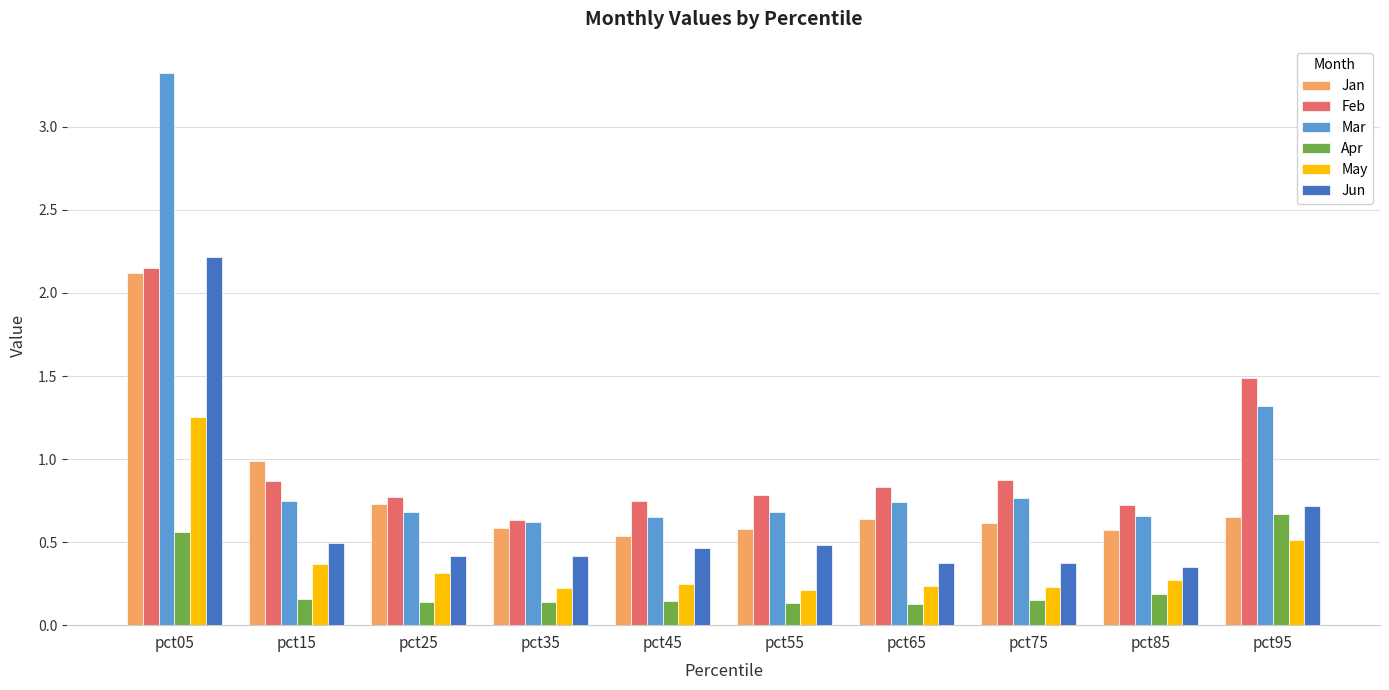

What is the sum of the Jan values at pct85 and pct75?

1.2